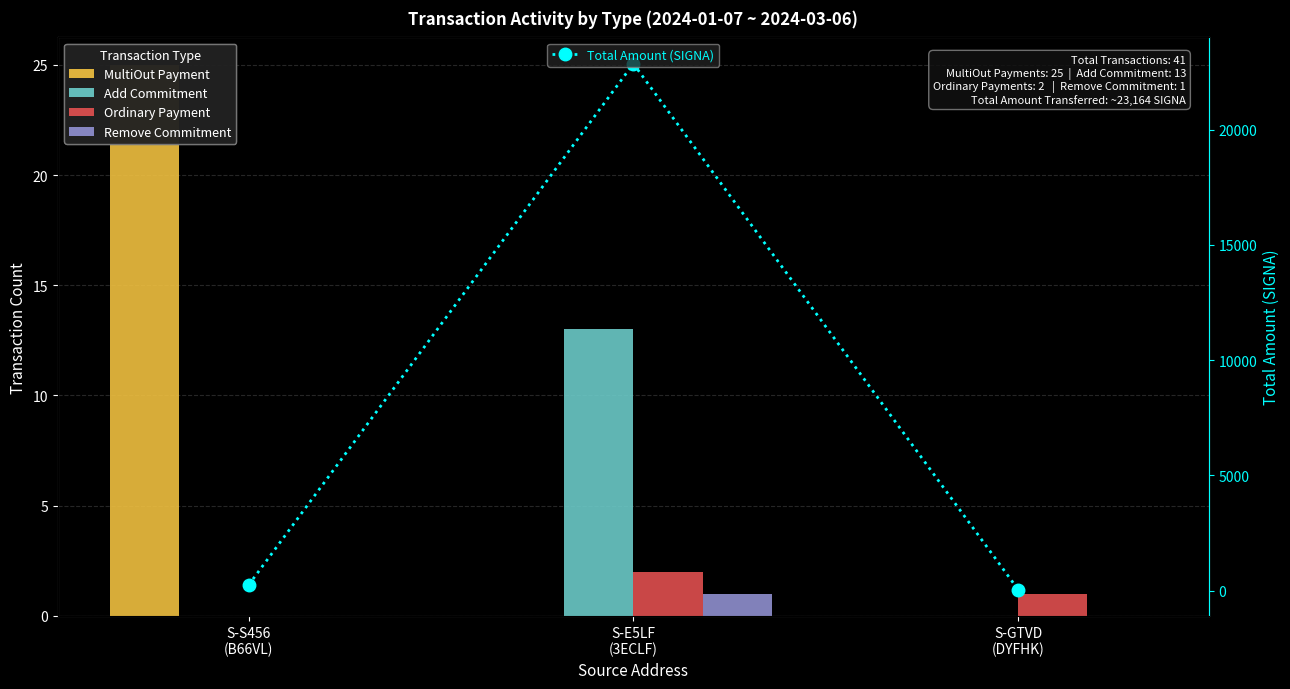

What is the sum of all Ordinary Payment values?

3.0